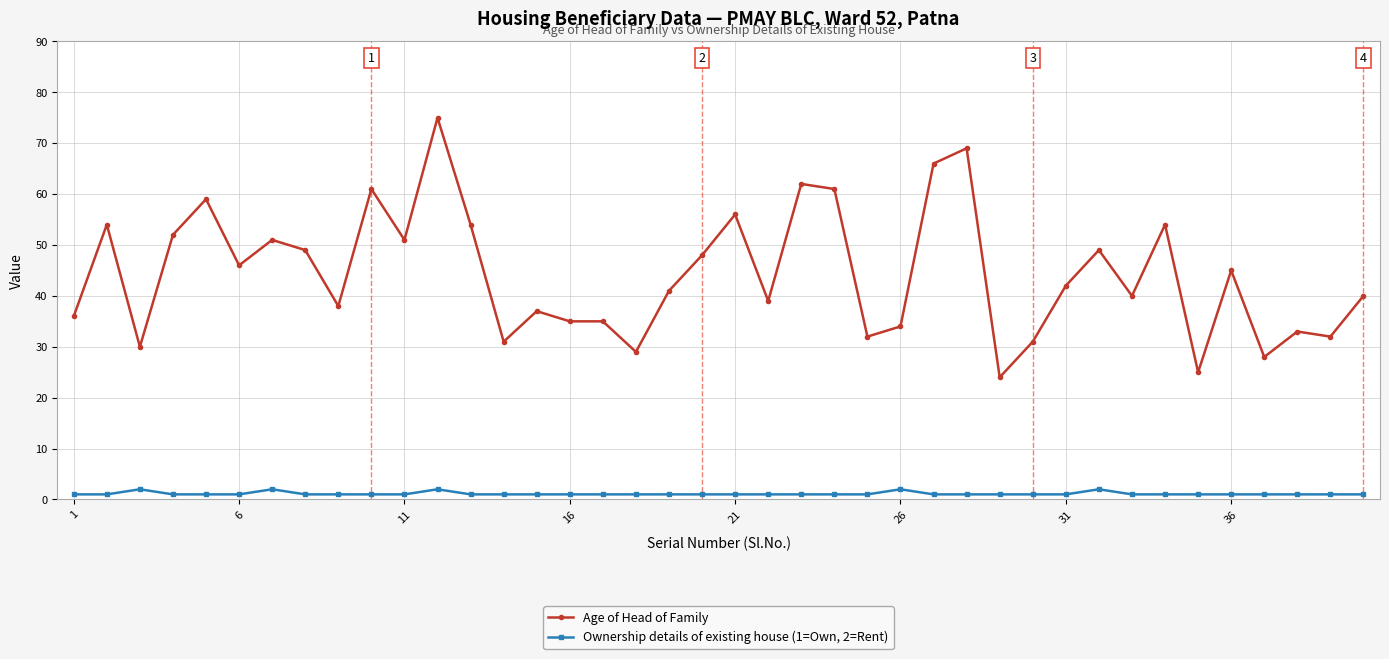

What is the value of the Age of Head of Family point at the 3rd from the left?

30